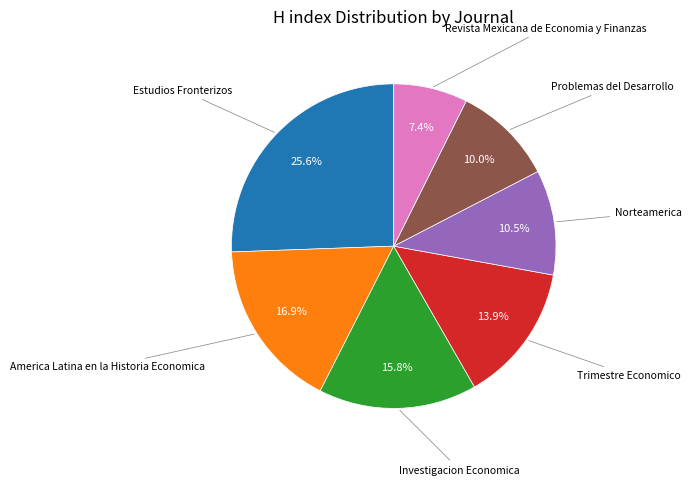

Is there any slice that represents more than half of the pie?

No